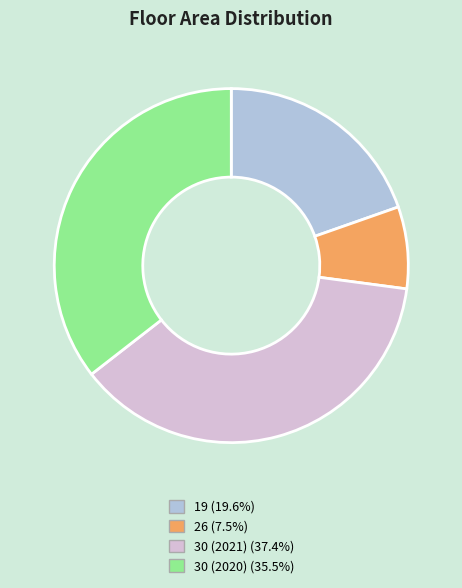

Between 30 (2021) and 19, which is larger?

30 (2021)